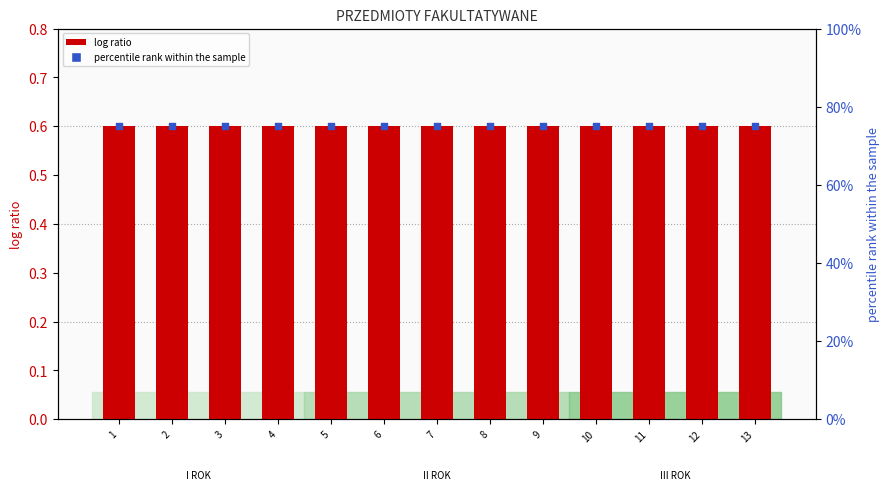

Which series has the largest total across all categories?

percentile rank within the sample